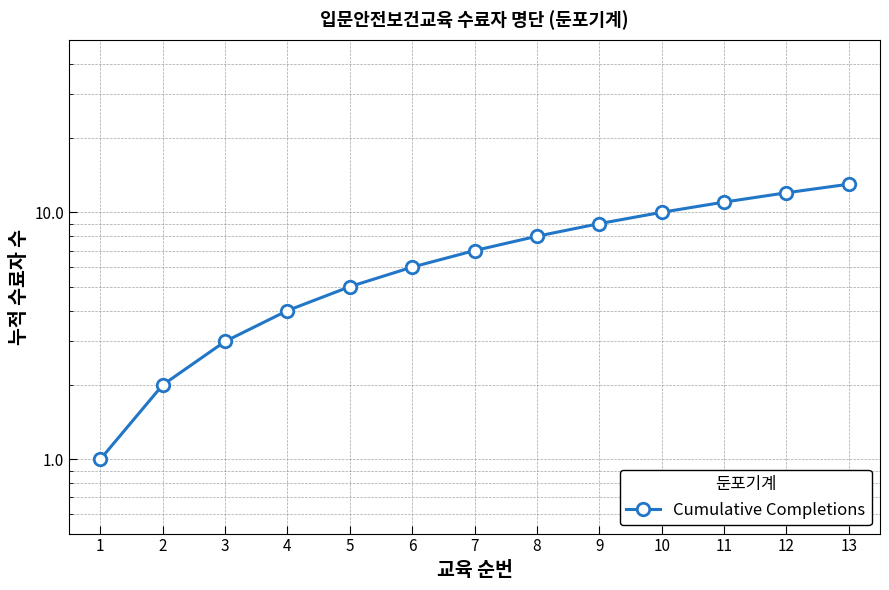

Reading left to right, list all the values displayed in this chart.

1=1	2=2	3=3	4=4	5=5	6=6	7=7	8=8	9=9	10=10	11=11	12=12	13=13